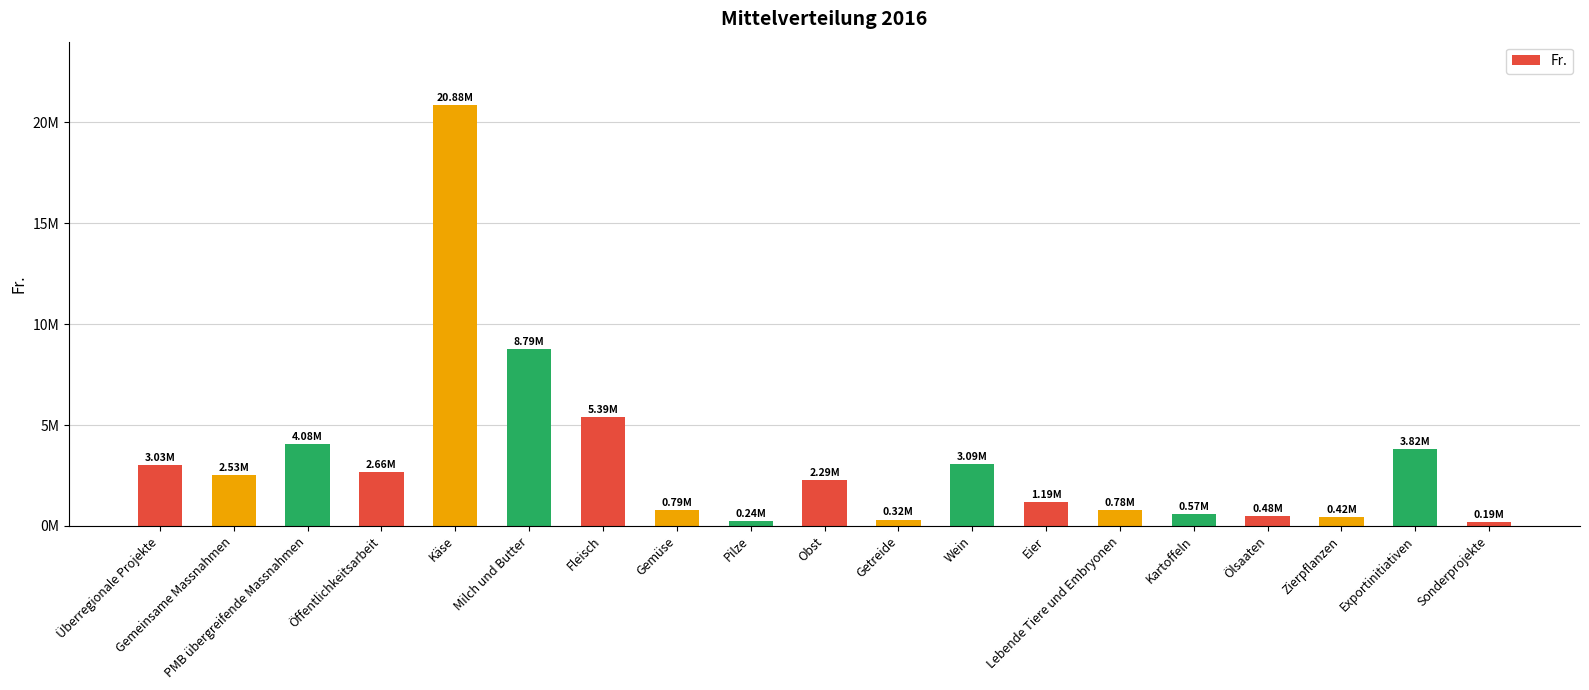

What is the label of the 11th bar from the right?

Pilze